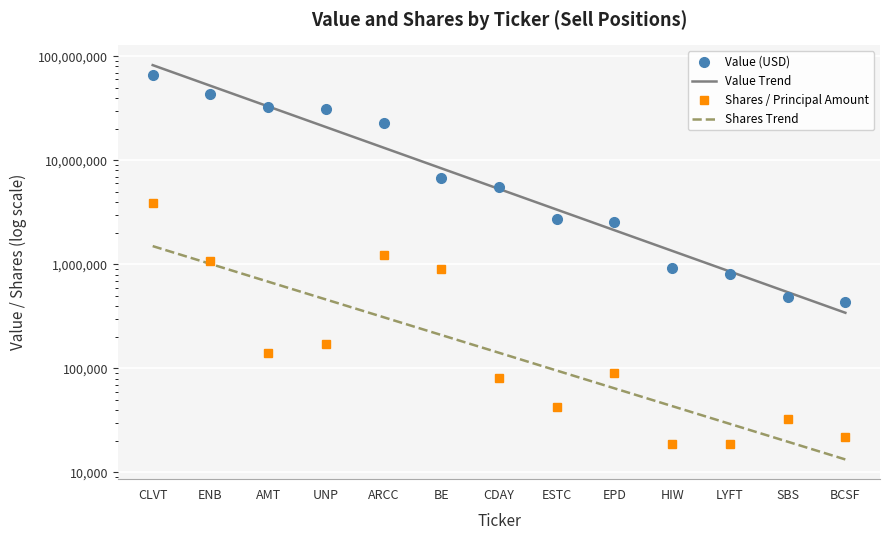

How many lines are shown in the chart?

4